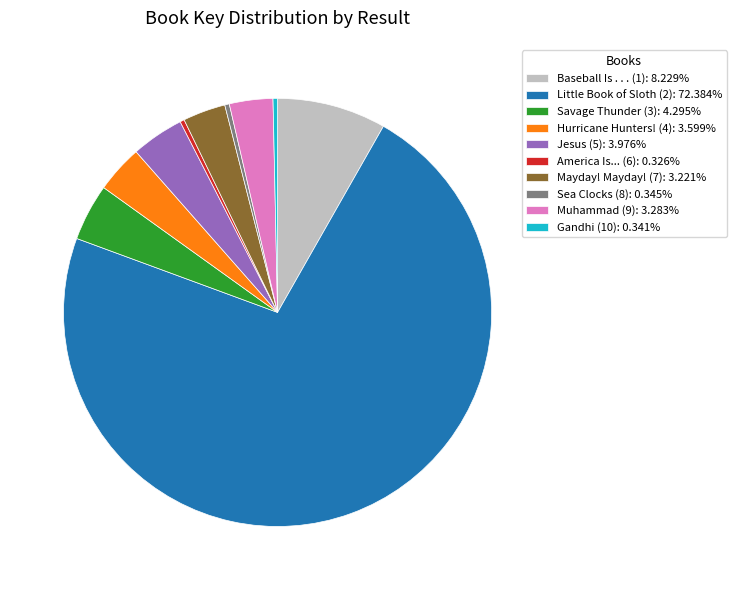

How many segments does this pie chart have?

10